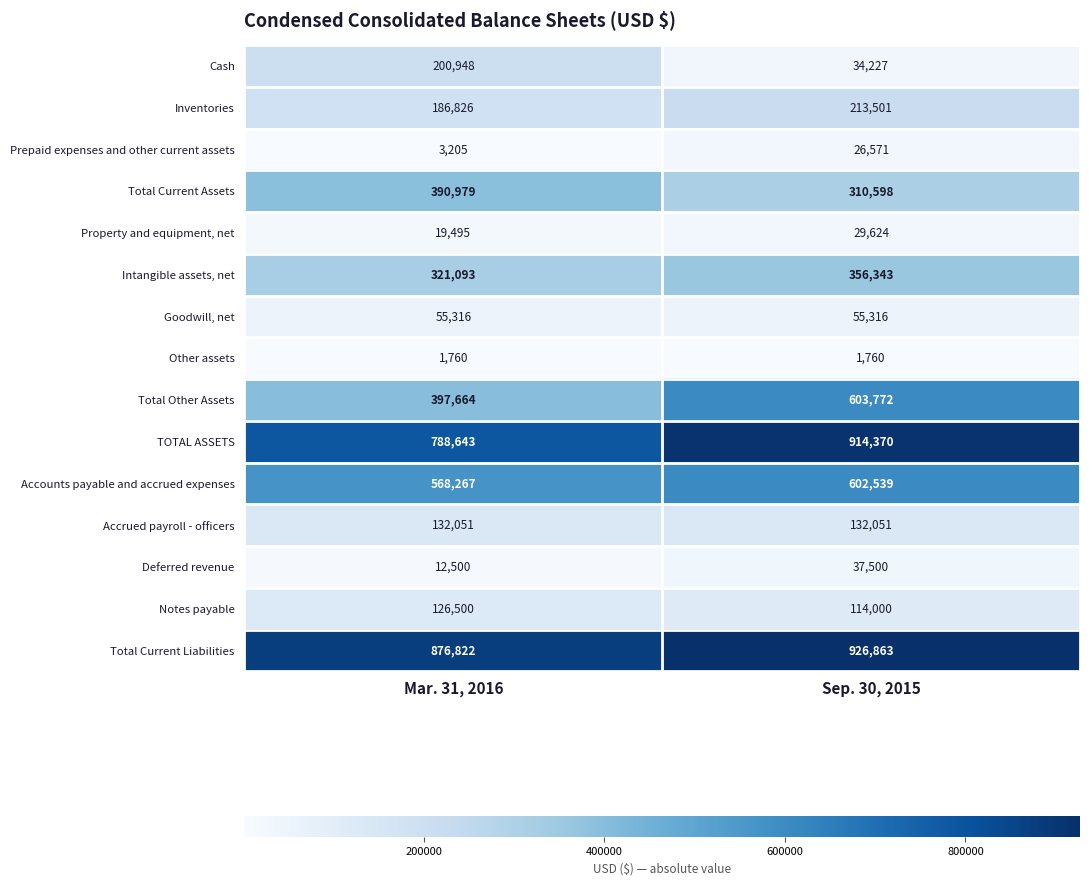

Which series has the largest total across all categories?

Total Current Liabilities